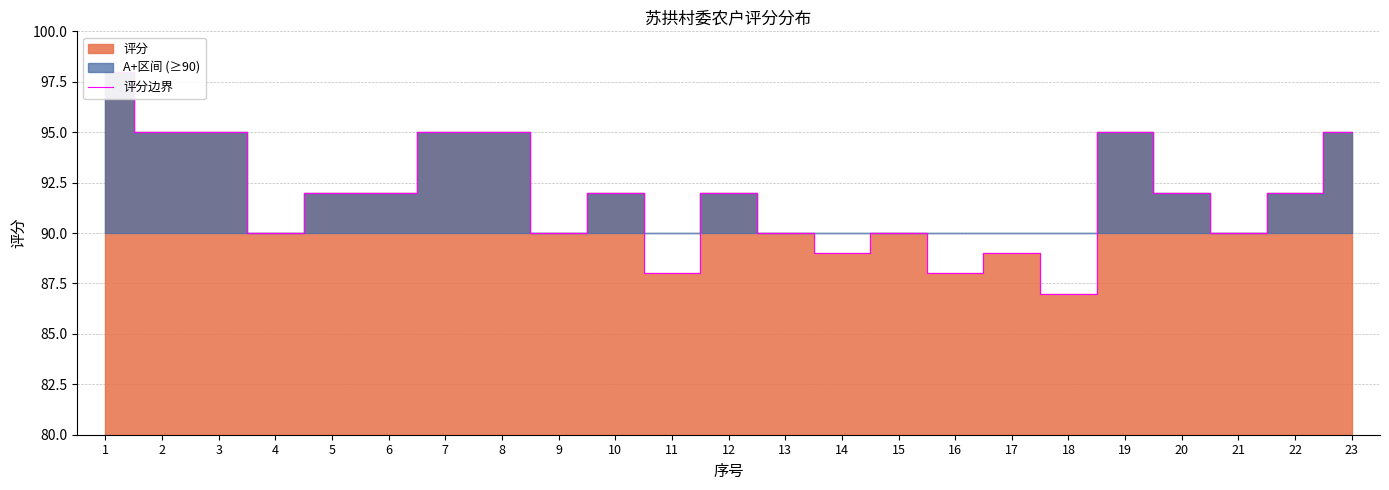

List the labels in order of value, largest first.

1, 2, 3, 7, 8, 19, 23, 5, 6, 10, 12, 20, 22, 4, 9, 13, 15, 21, 14, 17, 11, 16, 18